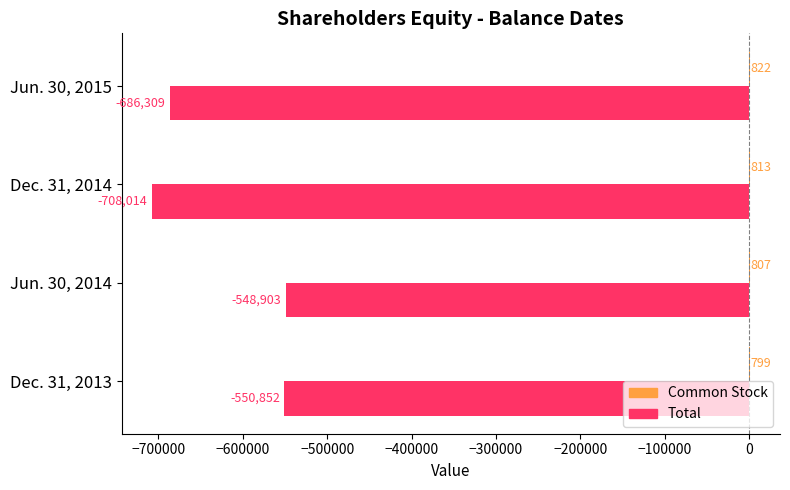

Count the number of data series in this chart.

2